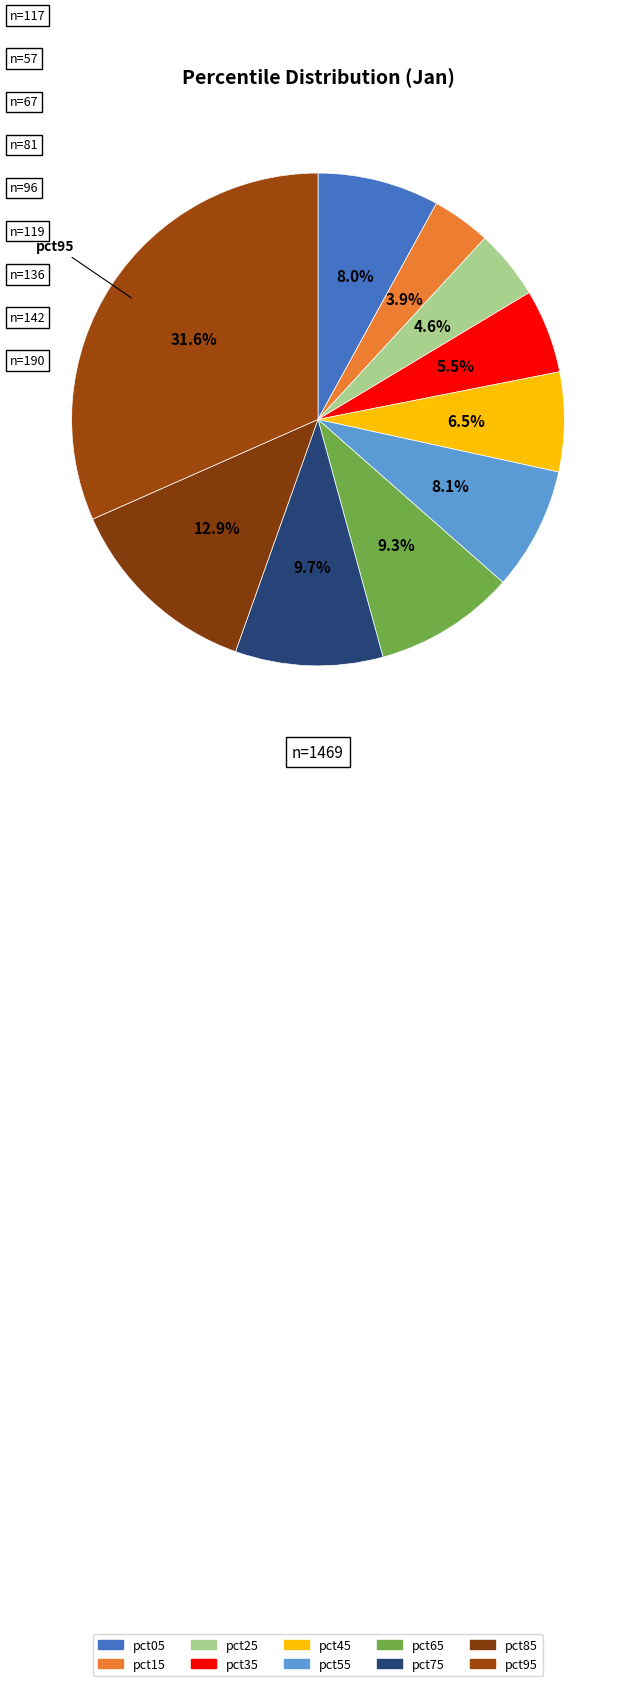

To the nearest percent, what is the difference between the largest and smallest slice percentages?

28%